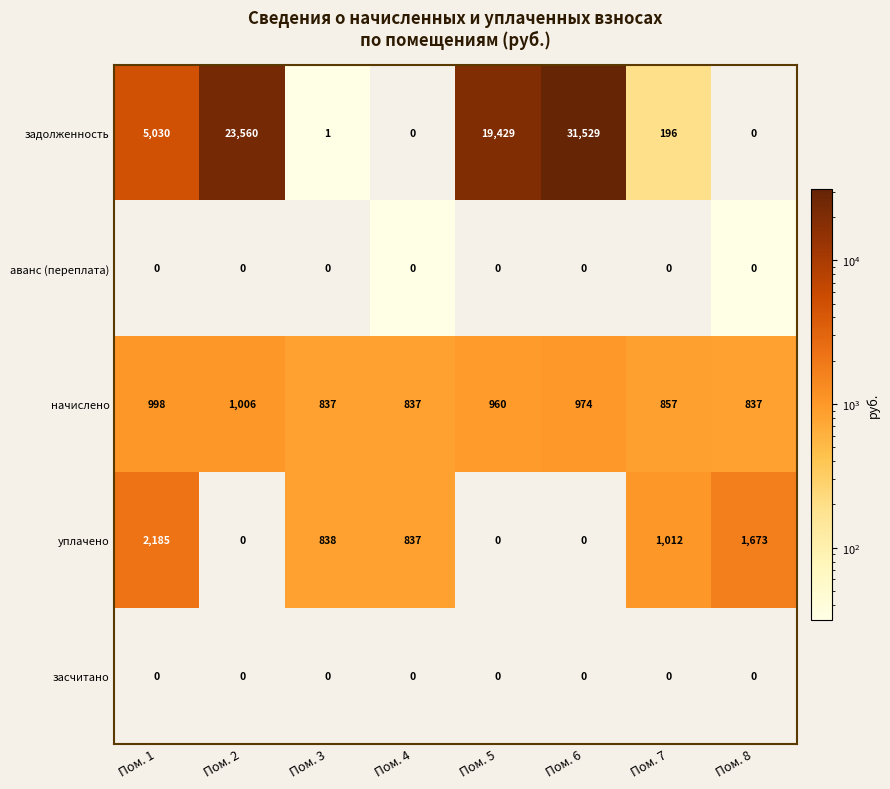

Which series changed the most between Пом. 3 and Пом. 7?

задолженность